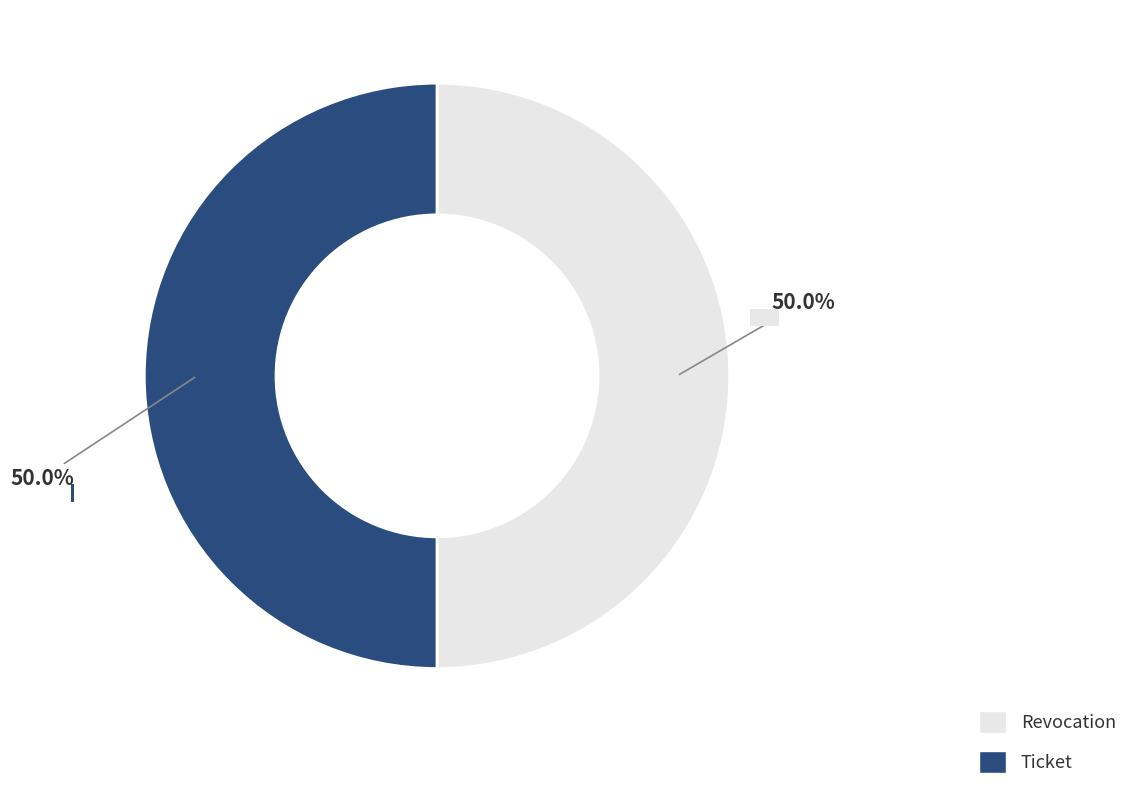

Approximately how many times larger is the value at Ticket compared to Revocation?

1.0